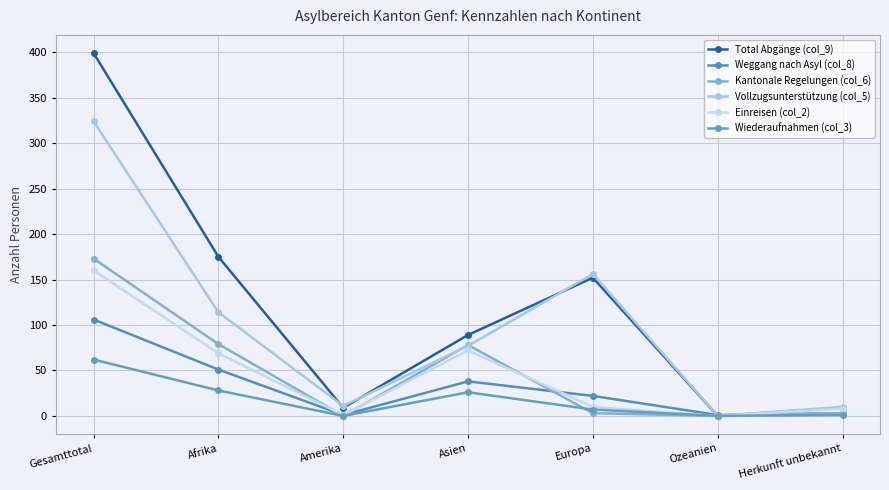

Which label corresponds to the largest value in the chart?

Gesamttotal